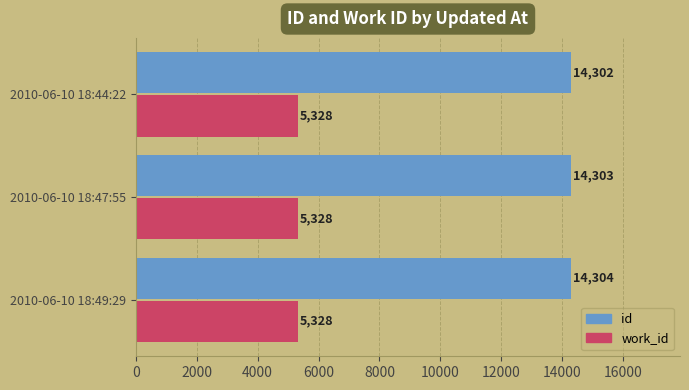

Between 2010-06-10 18:47:55 and 2010-06-10 18:49:29, which series saw the biggest shift?

id